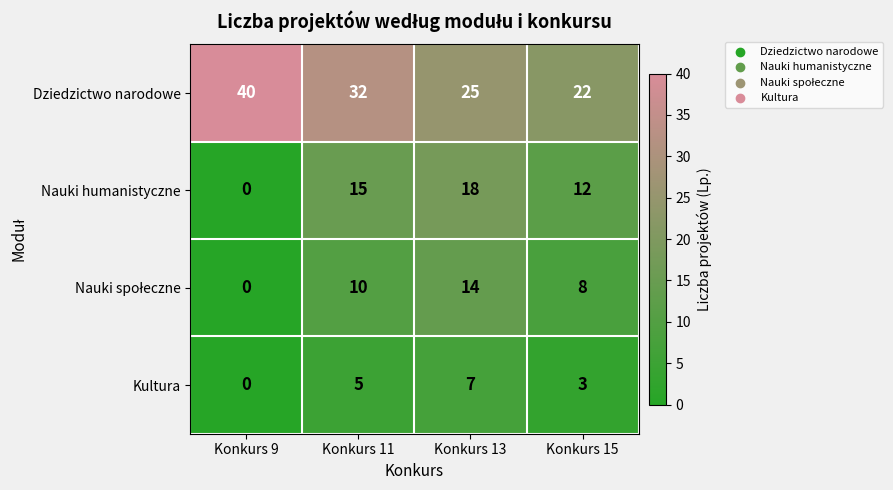

Which label corresponds to the largest value in the chart?

Konkurs 9